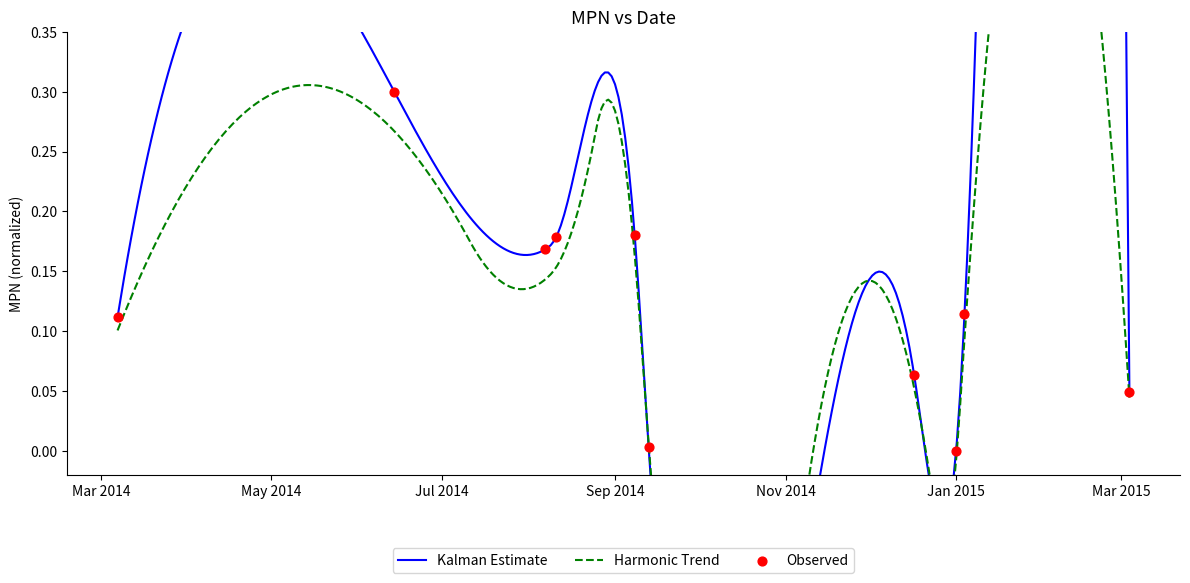

Which has a higher value, 2014-08-11 or 2015-01-01?

2014-08-11